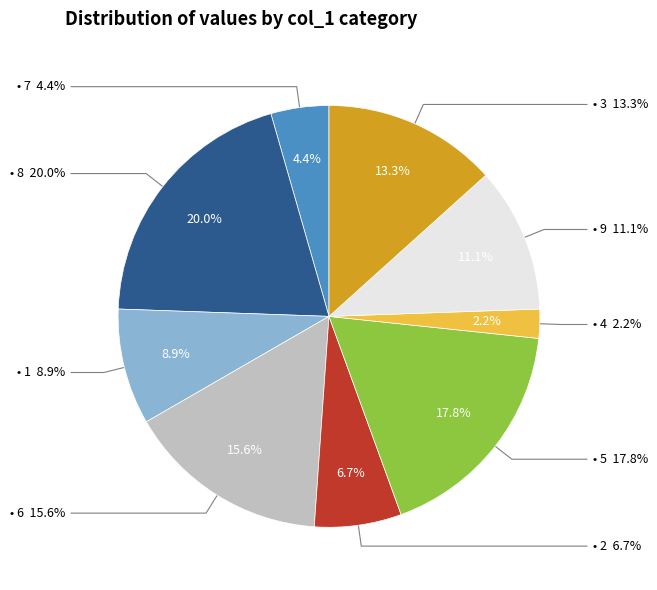

To the nearest percent, what is the average slice percentage?

11%